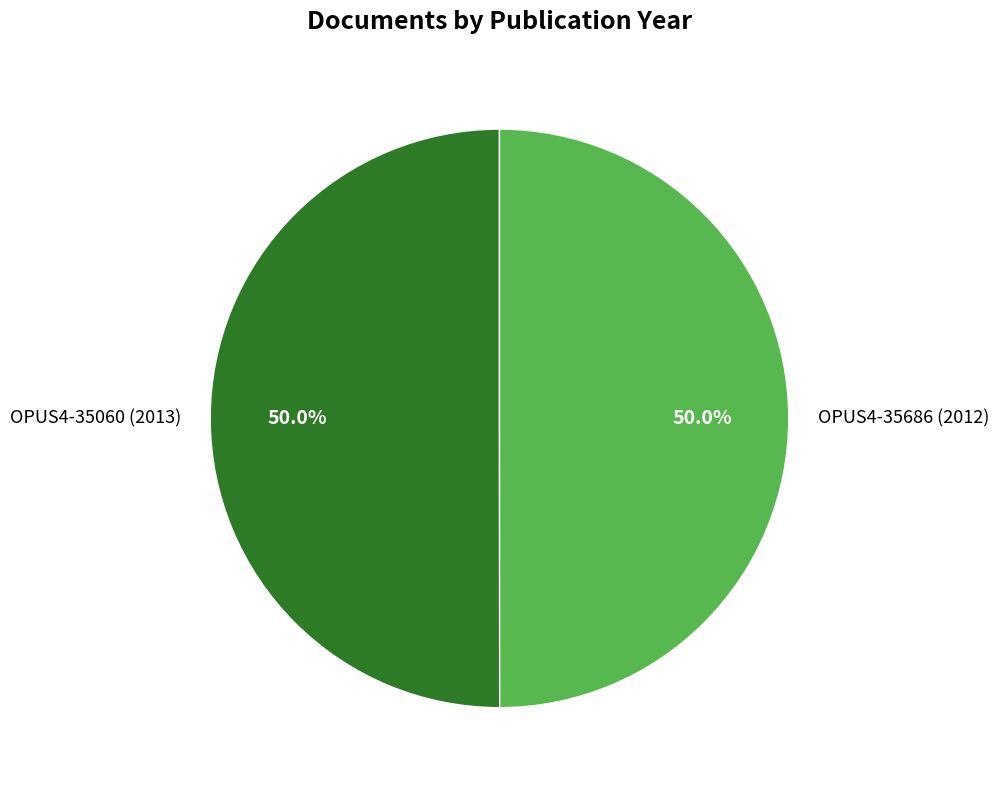

To the nearest percent, what percentage of the pie is OPUS4-35686 (2012)?

50%